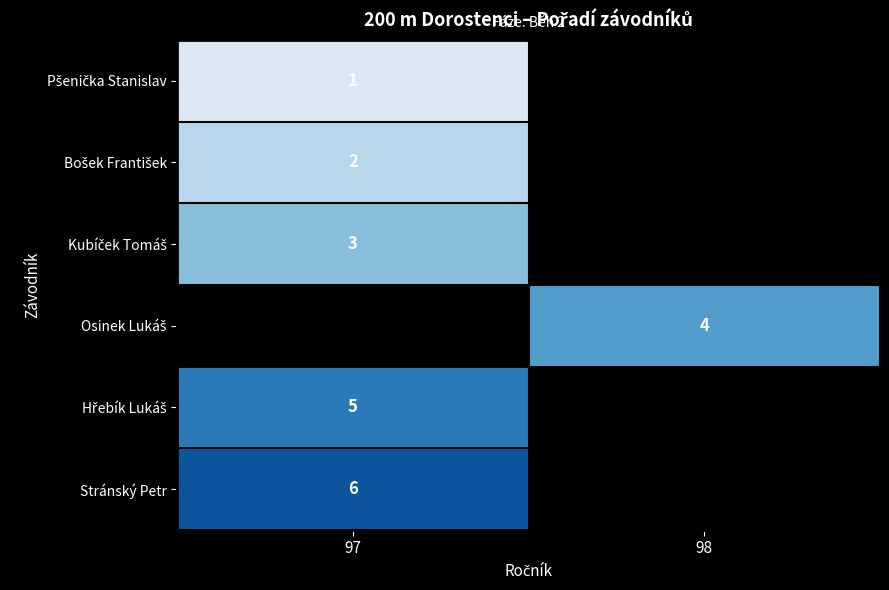

At which category does the chart reach its minimum across all series?

97